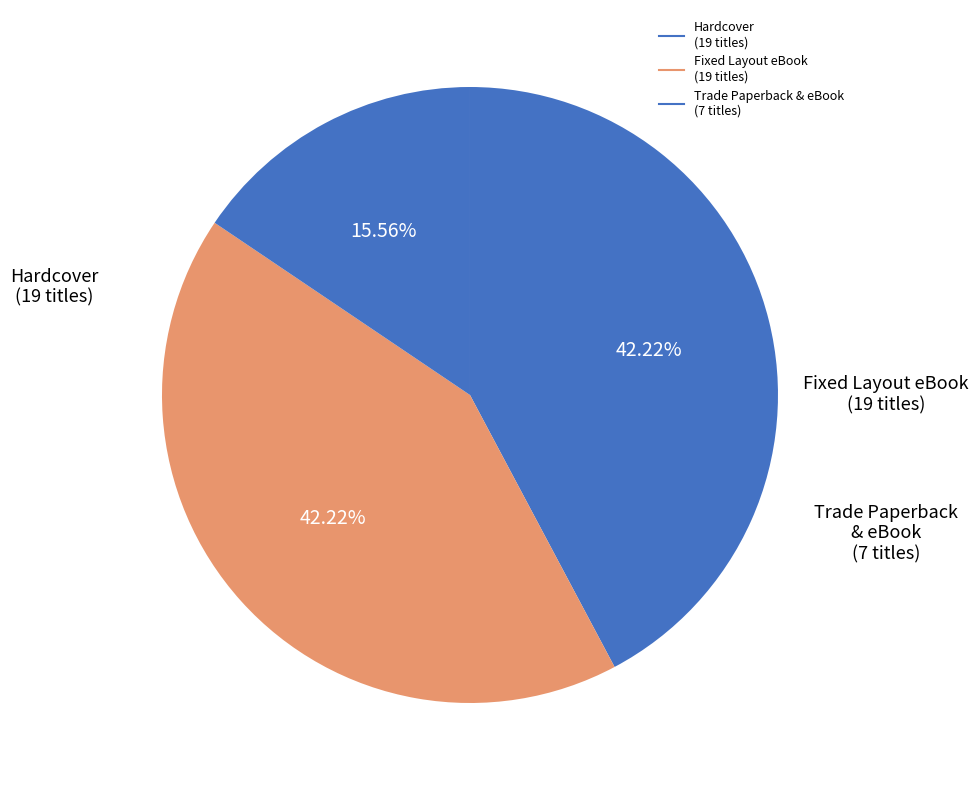

How many slices are in this pie chart?

3